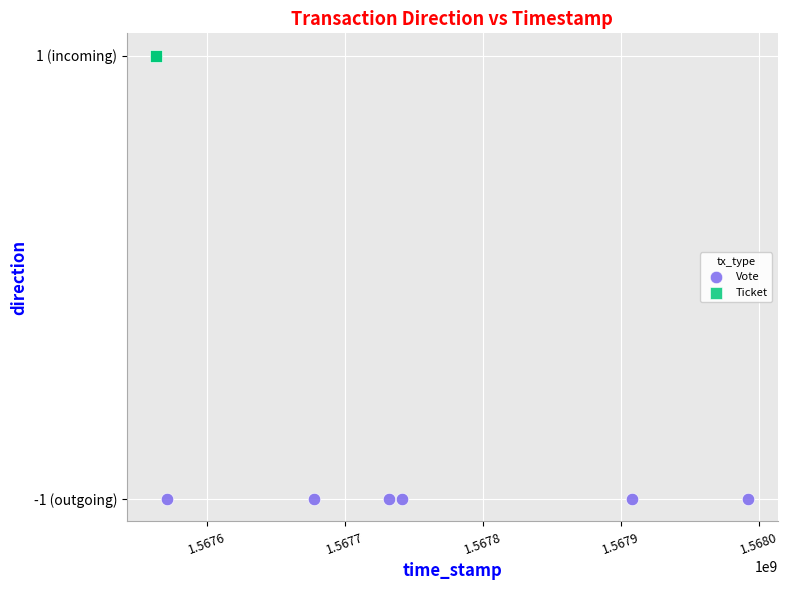

What are all the series names shown in the legend?

Vote, Ticket